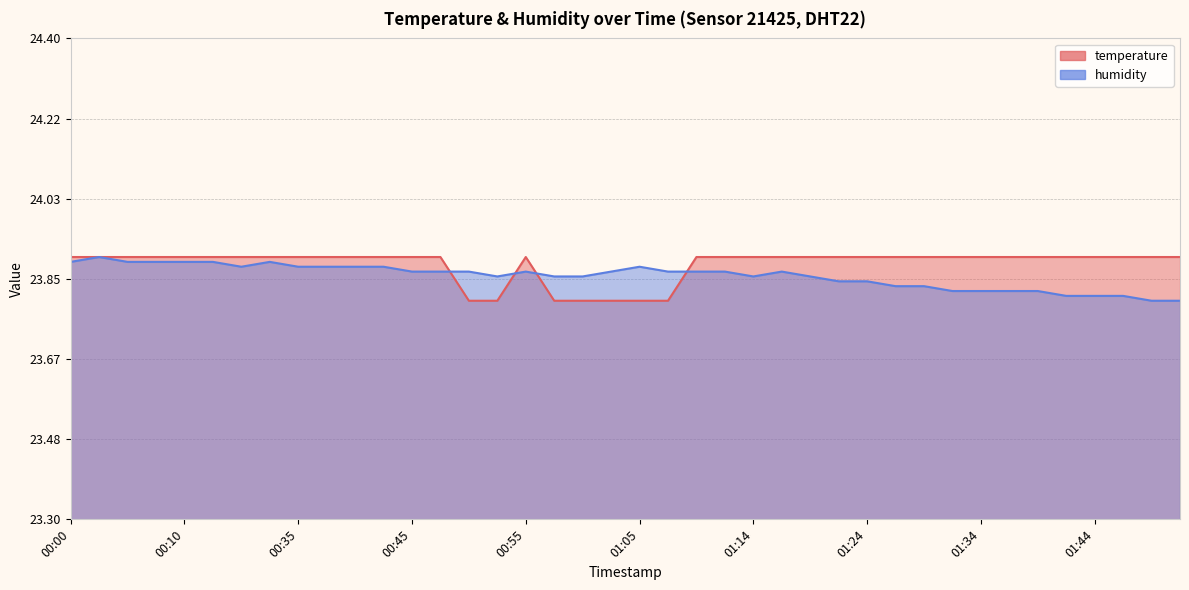

What is the average value of the temperature series?

23.9